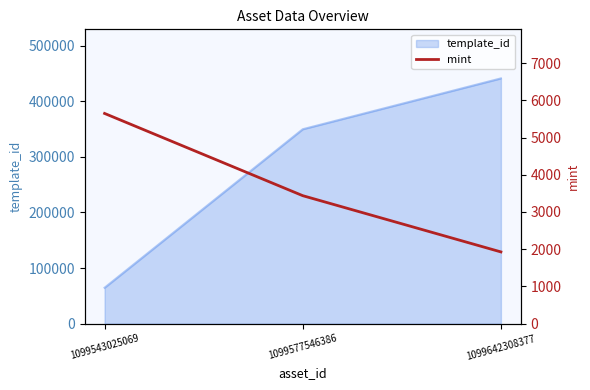

Does the chart display data point markers on the line(s)?

No